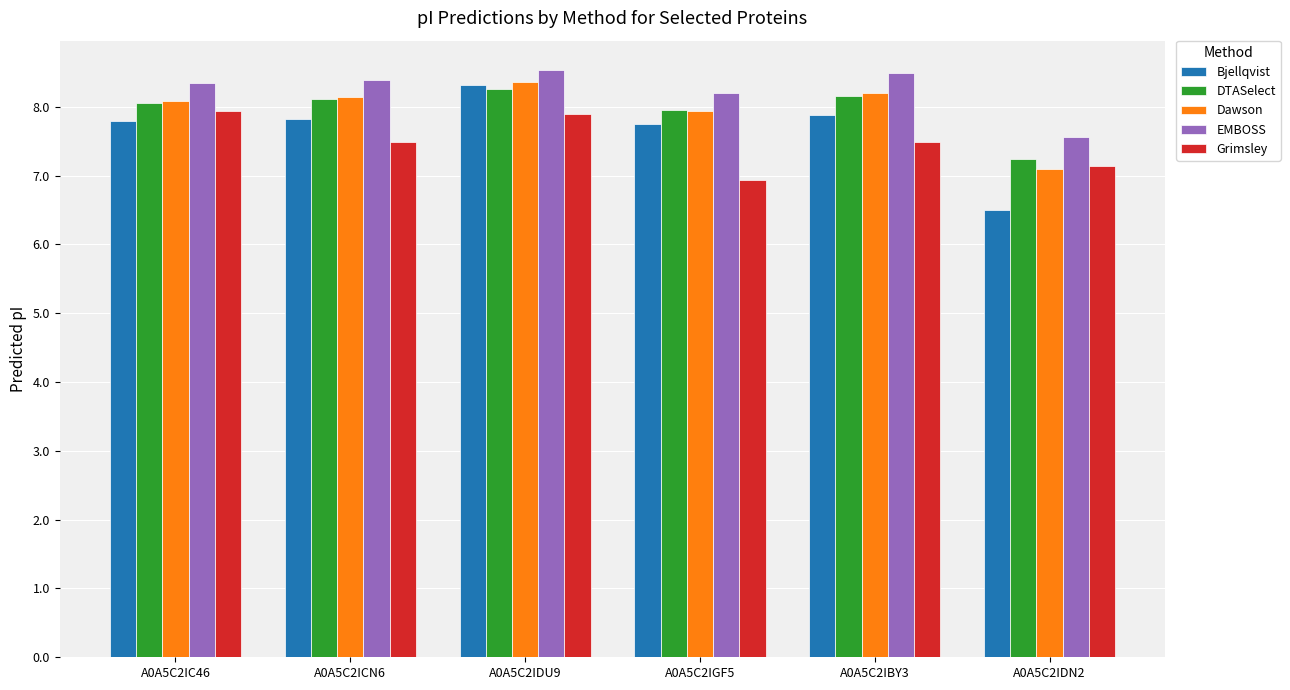

What is the sum of all Dawson values?

47.8